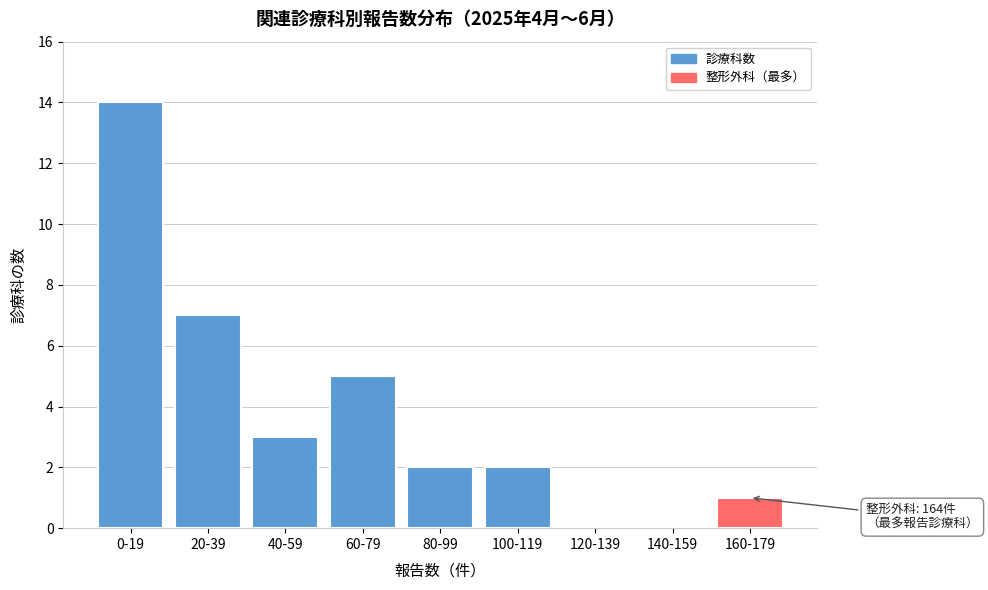

Reading left to right, what are all the values shown in this chart?

0-19=14	20-39=7	40-59=3	60-79=5	80-99=2	100-119=2	120-139=0	140-159=0	160-179=1